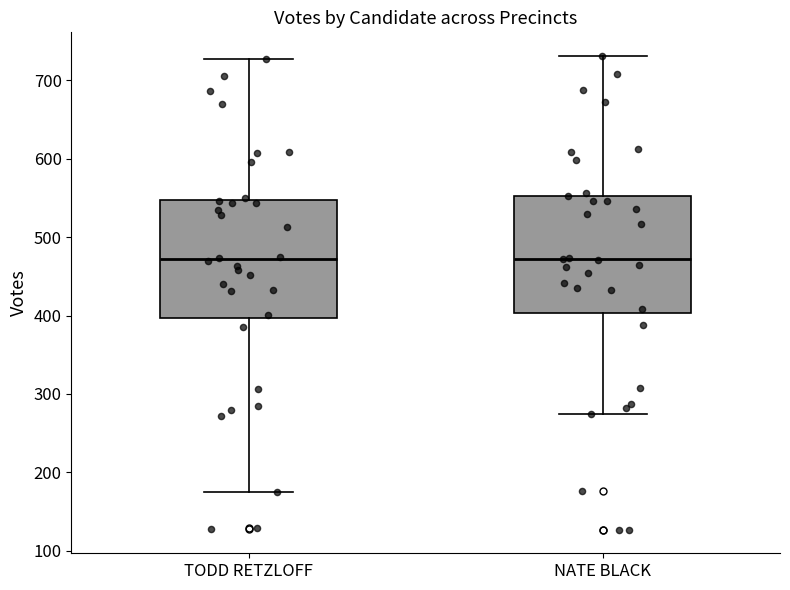

Reading left to right, read every box against the y-axis: the position of its median line, the range the box covers, and the ends of its whiskers. The values are not printed on the chart, so give them approximately, as read against the axis.

TODD RETZLOFF: median 470, box 400 to 550, whiskers 180 to 730
NATE BLACK: median 470, box 400 to 550, whiskers 270 to 730